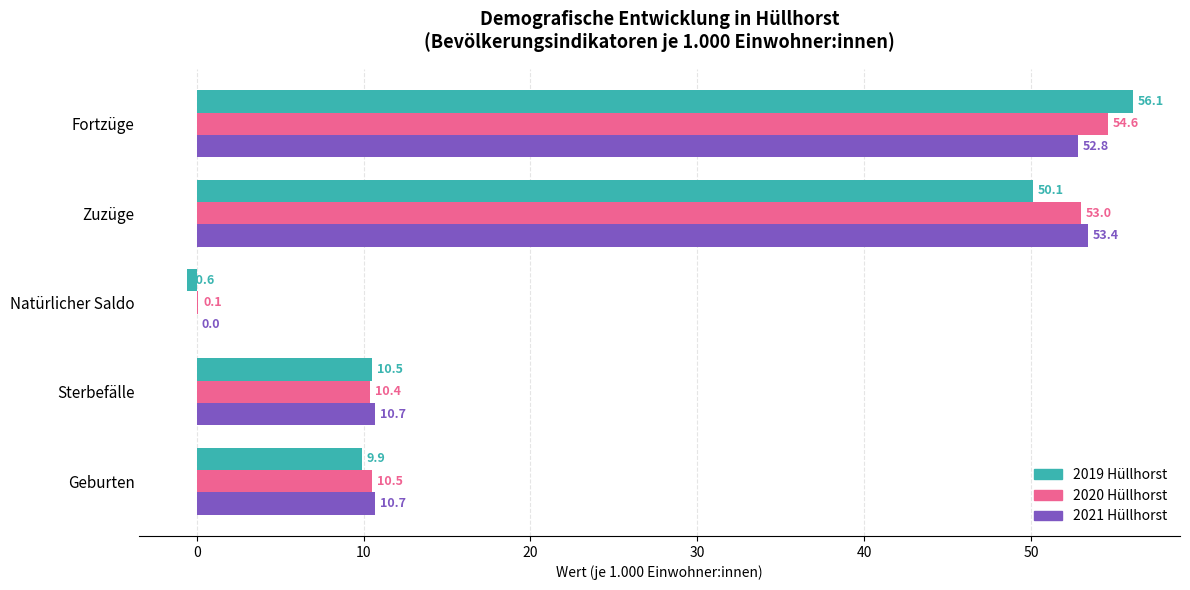

What is the sum of the 2021 Hüllhorst values at Fortzüge and Sterbefälle?

63.5